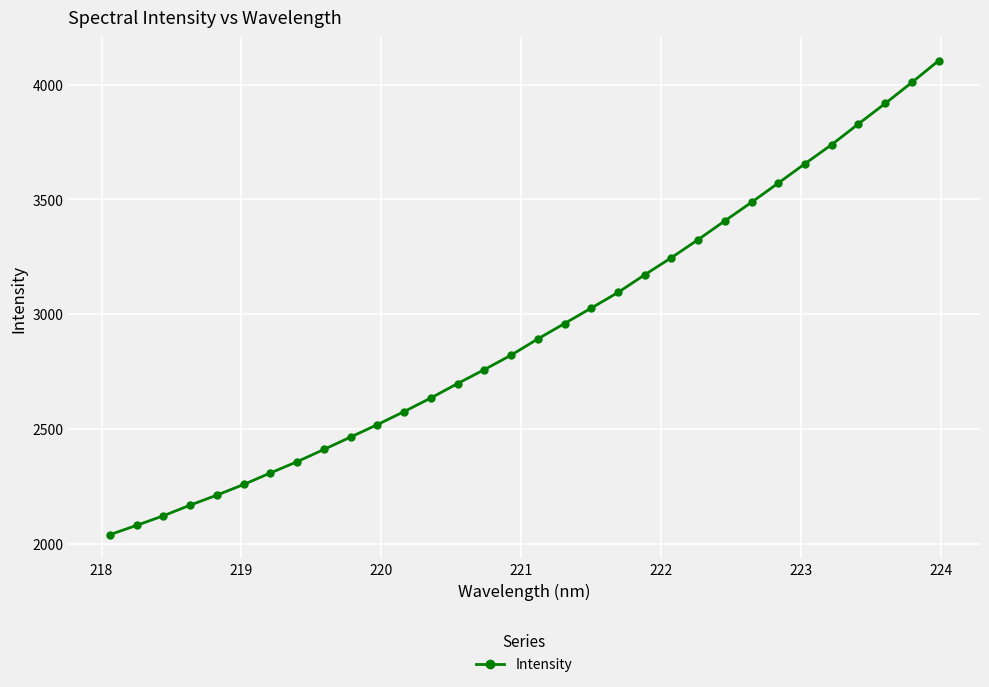

What is the value of the 14th point from the left?

2697.5